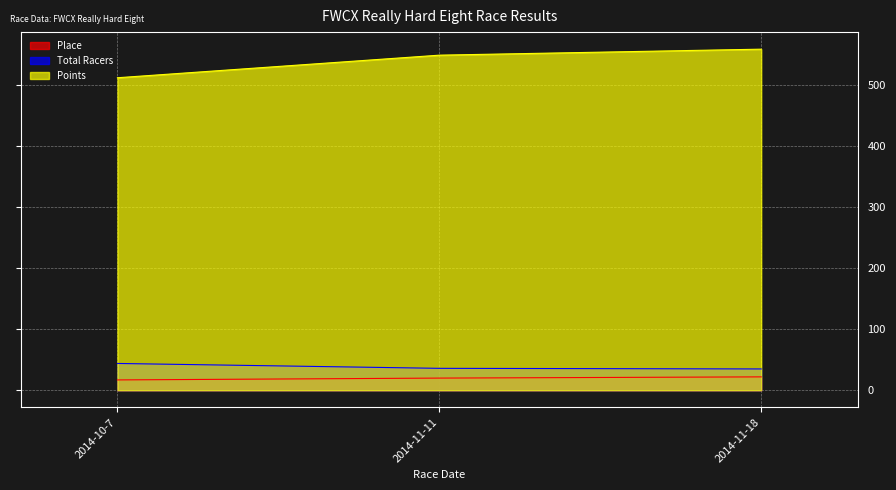

Which series has the largest total across all categories?

Points